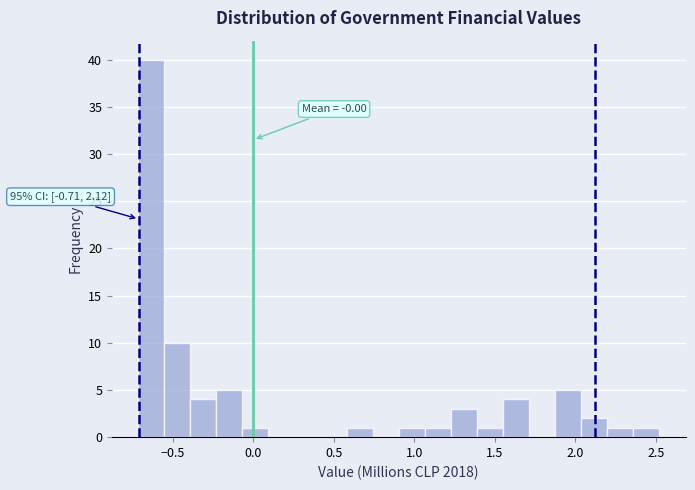

Around what value on the x-axis is the tallest bar? Give the approximate position of its centre, as read against the axis.

-0.65